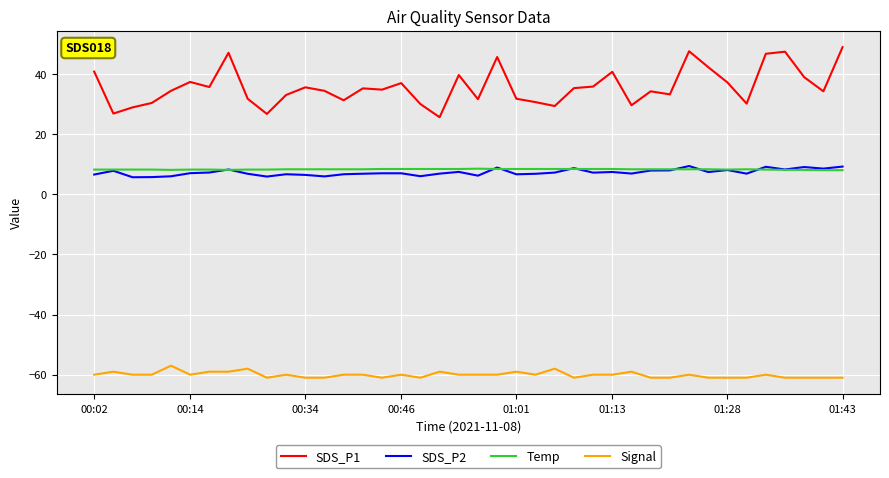

Which series has the largest range (max minus min)?

SDS_P1